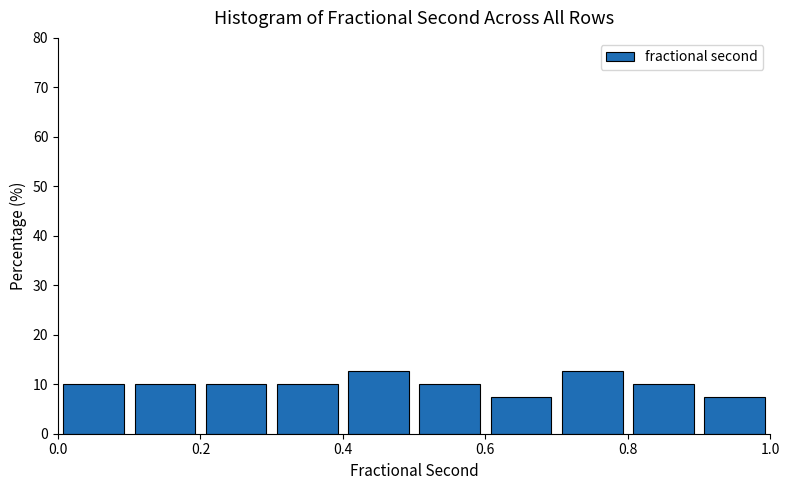

Reading left to right, list every bar in this chart as the range it spans on the x-axis followed by its height. The values are not printed on the chart, so give them approximately, as read against the axis.

0.0 to 0.1: 10
0.1 to 0.2: 10
0.2 to 0.3: 10
0.3 to 0.4: 10
0.4 to 0.5: 13
0.5 to 0.6: 10
0.6 to 0.7: 7
0.7 to 0.8: 13
0.8 to 0.9: 10
0.9 to 1.0: 7